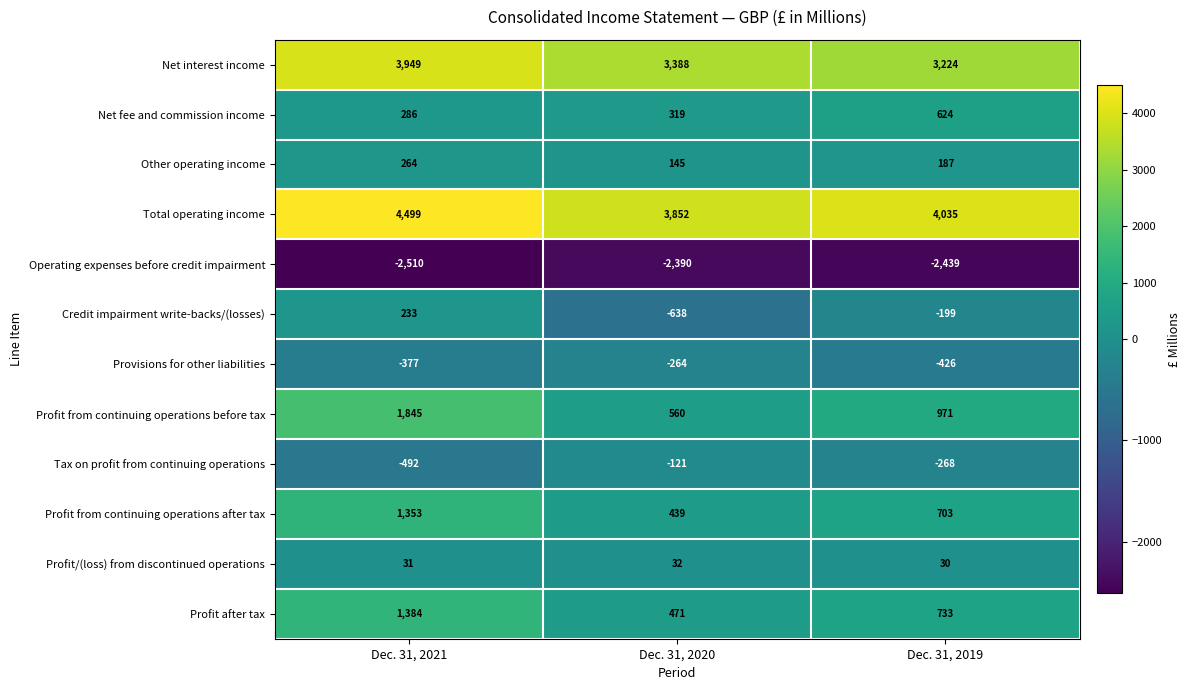

At which label is Profit/(loss) from discontinued operations closest to 31?

Dec. 31, 2021